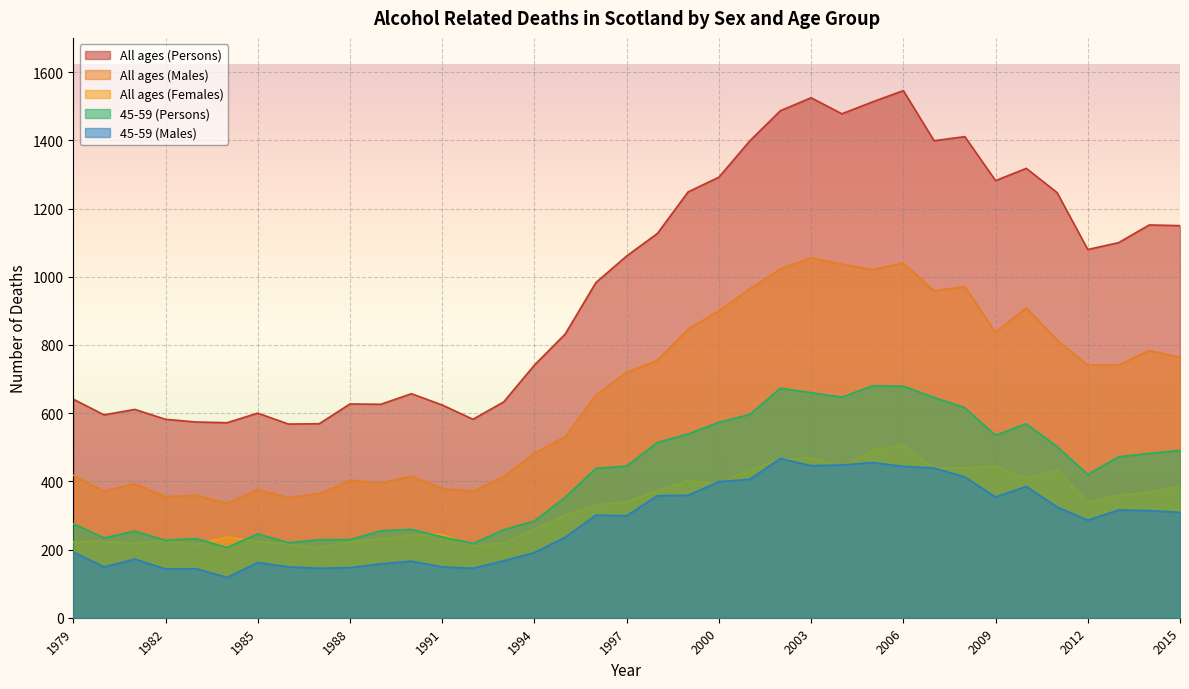

Is it true that 45-59 (Persons) equals 187 at 2009?

False